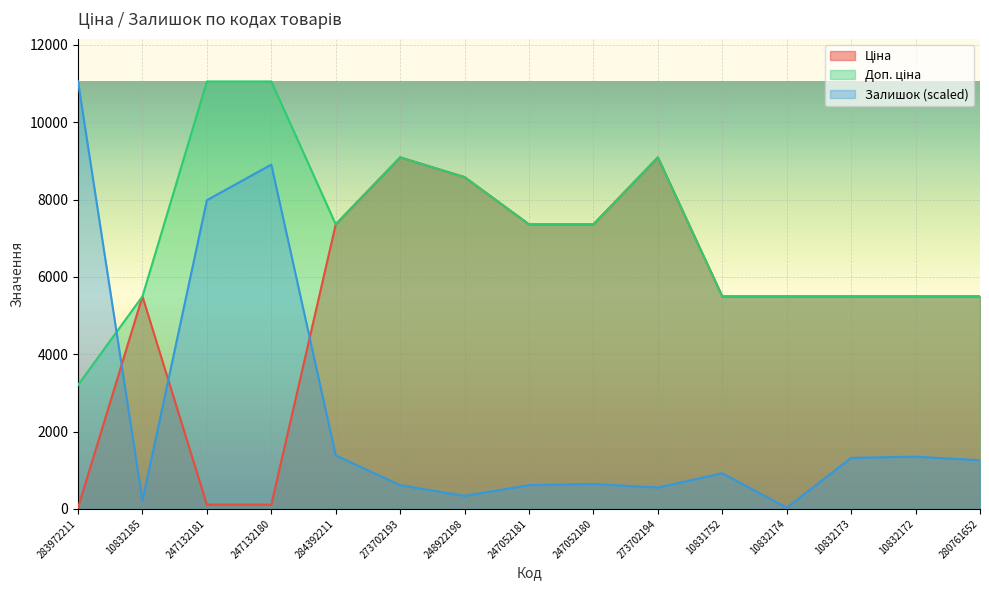

What is the sum of all Ціна values?

82082.7